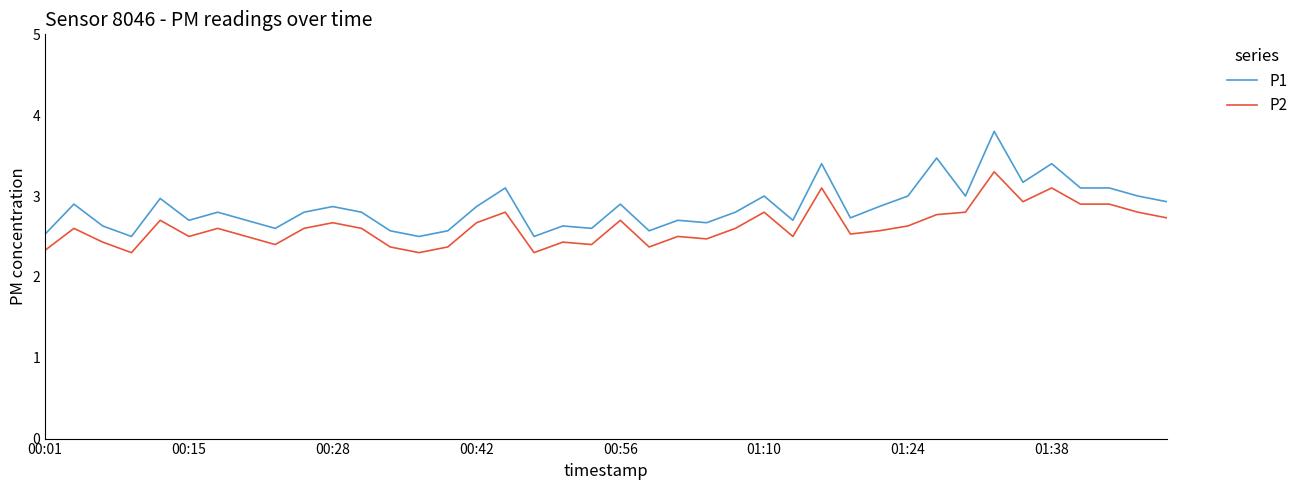

Which series has the largest total across all categories?

P1